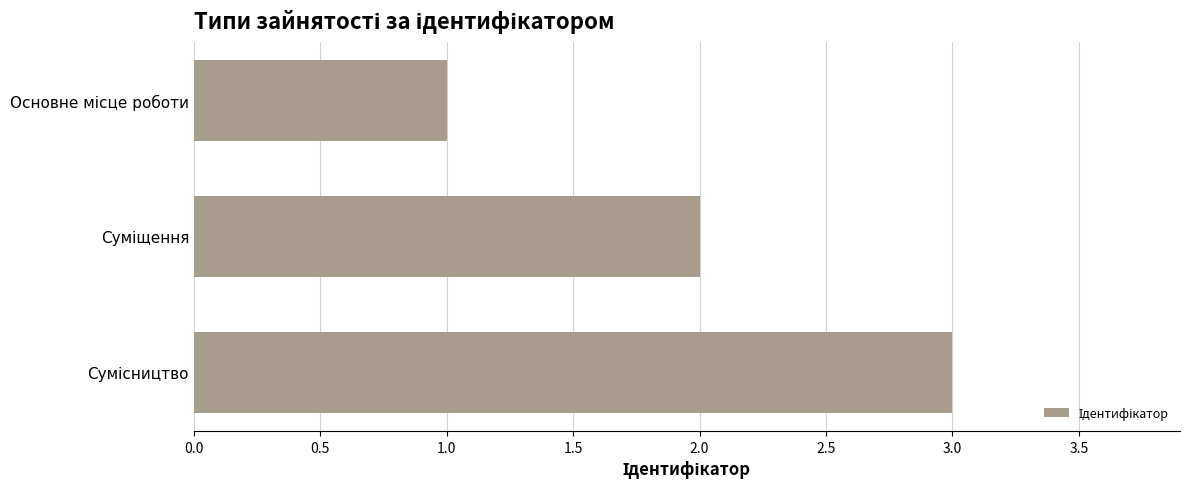

What is the average value?

2